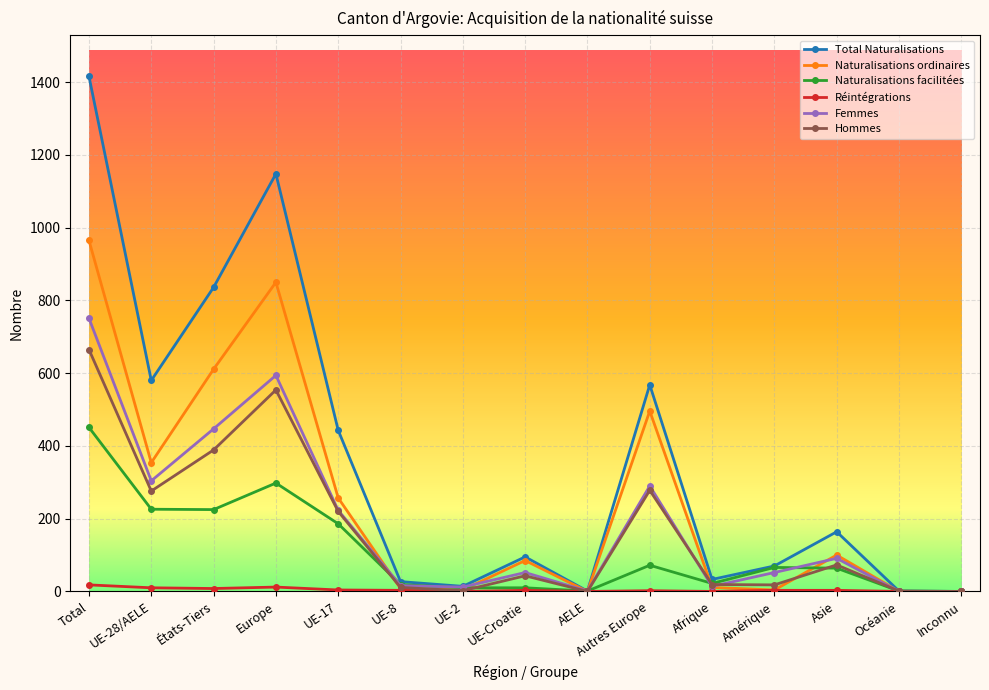

At which category is the sum across all series the highest?

Total